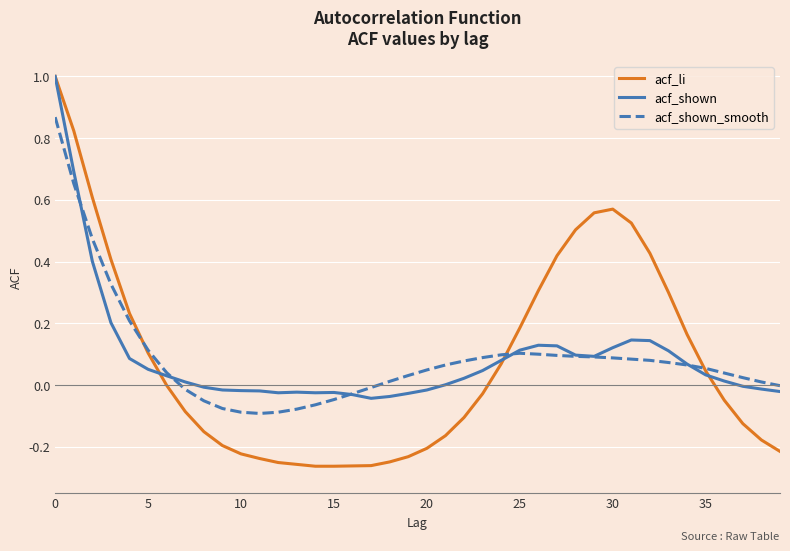

What is the greatest value displayed?

1.0